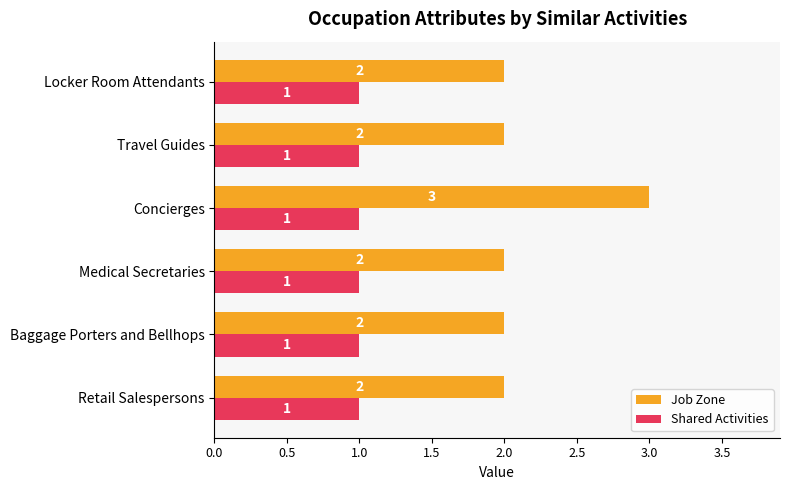

Which series has the largest range (max minus min)?

Job Zone